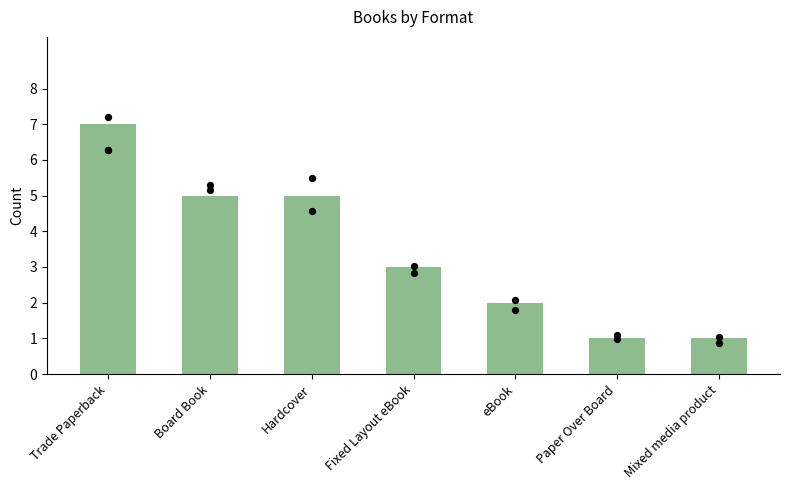

What is the change in value from Trade Paperback to Paper Over Board?

-6